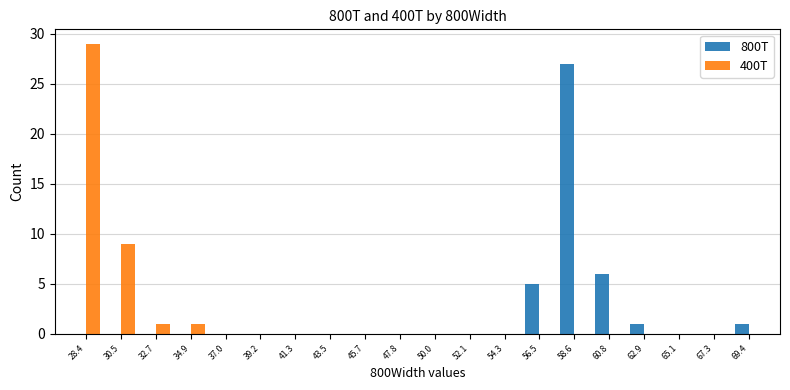

What is the sum of the 400T values at 34.9 and 32.7?

2